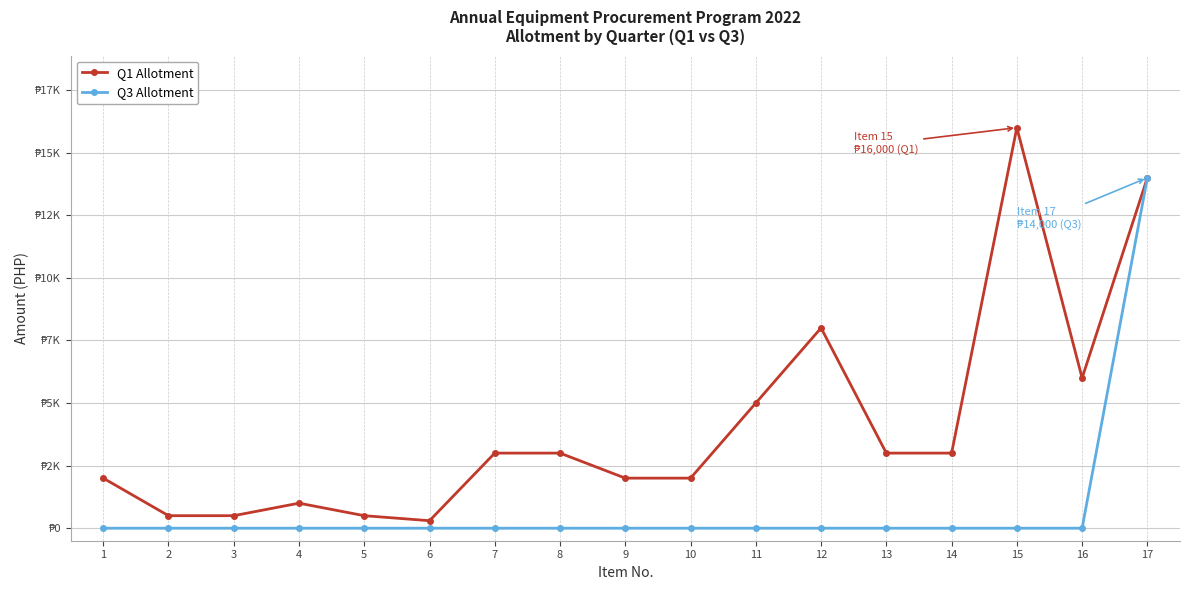

What are all the series names shown in the legend?

Q1 Allotment, Q3 Allotment